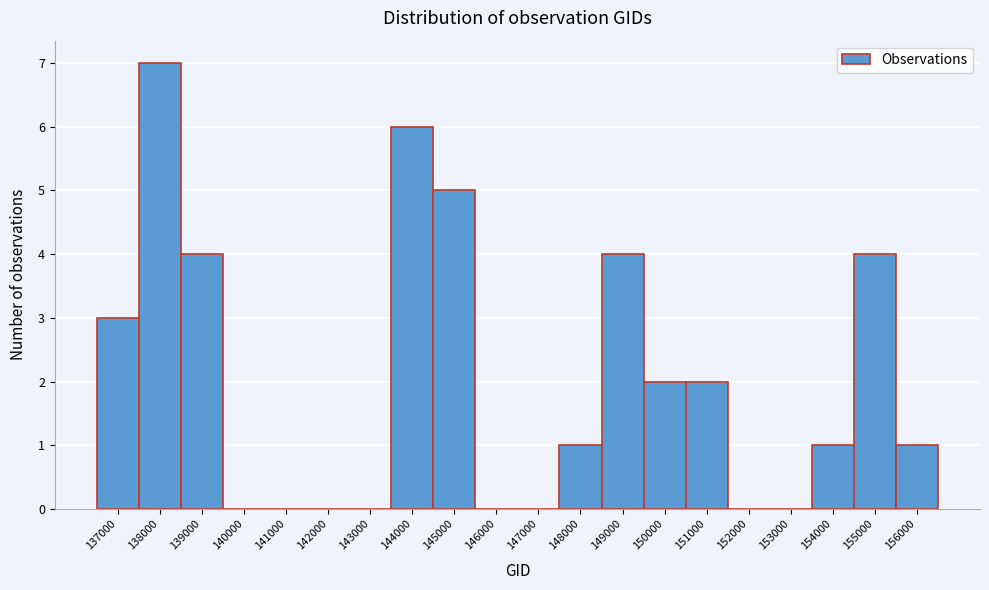

Reading left to right, transcribe all the data shown in this chart.

137000=3	138000=7	139000=4	140000=0	141000=0	142000=0	143000=0	144000=6	145000=5	146000=0	147000=0	148000=1	149000=4	150000=2	151000=2	152000=0	153000=0	154000=1	155000=4	156000=1